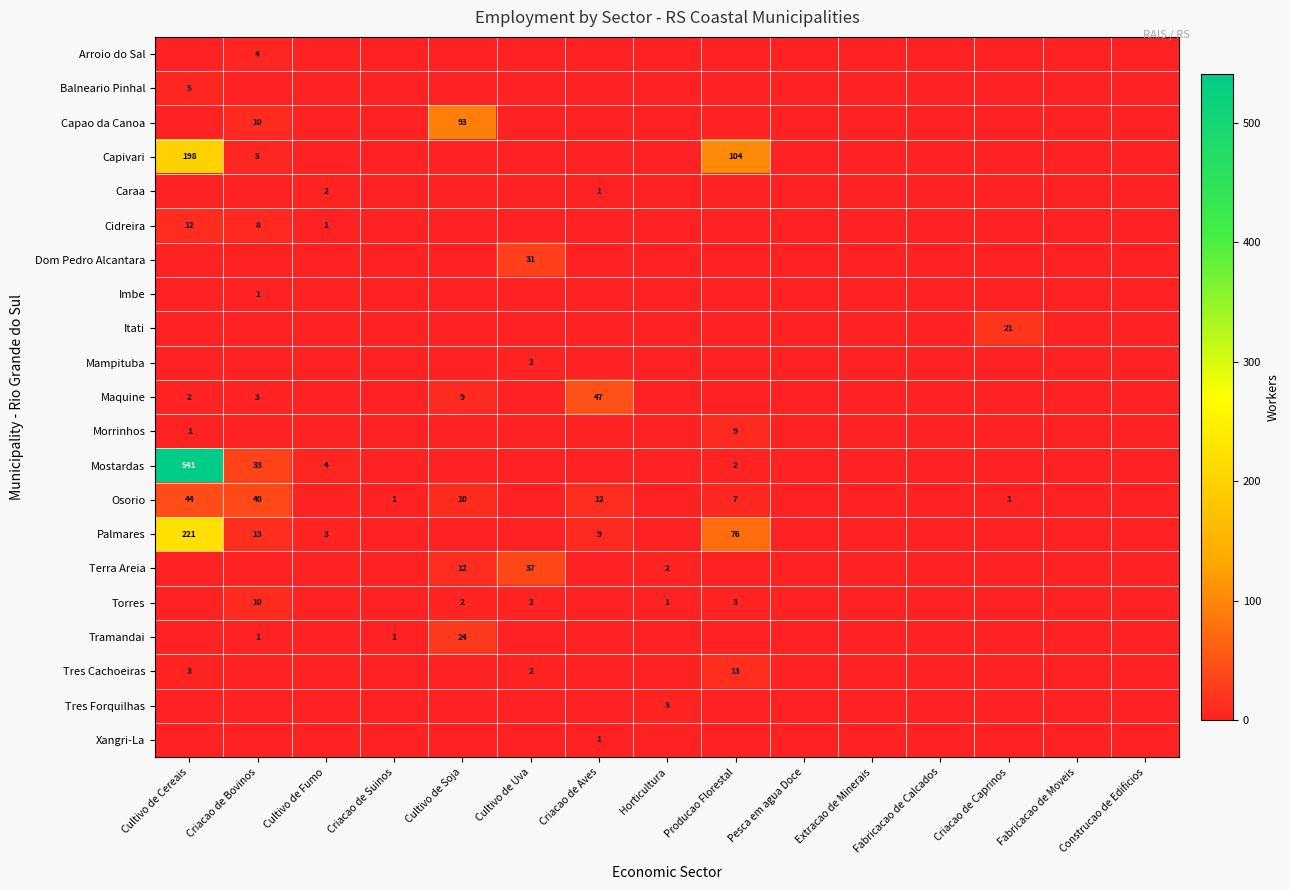

The Balneario Pinhal series shows 5 at Cultivo de Cereais. True or false?

True